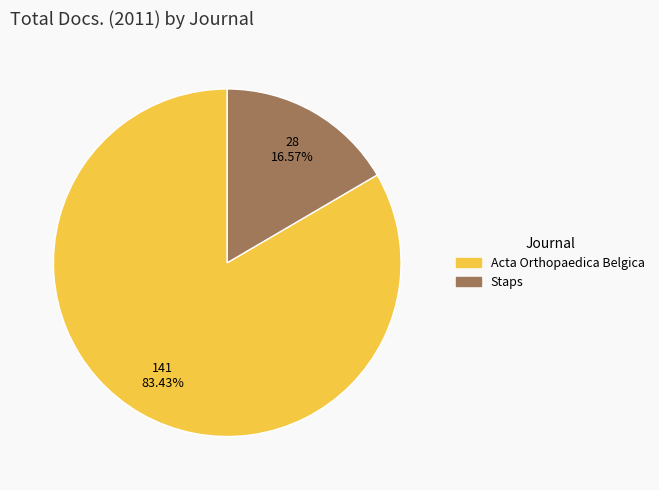

What is the largest slice in the pie chart?

Acta Orthopaedica Belgica